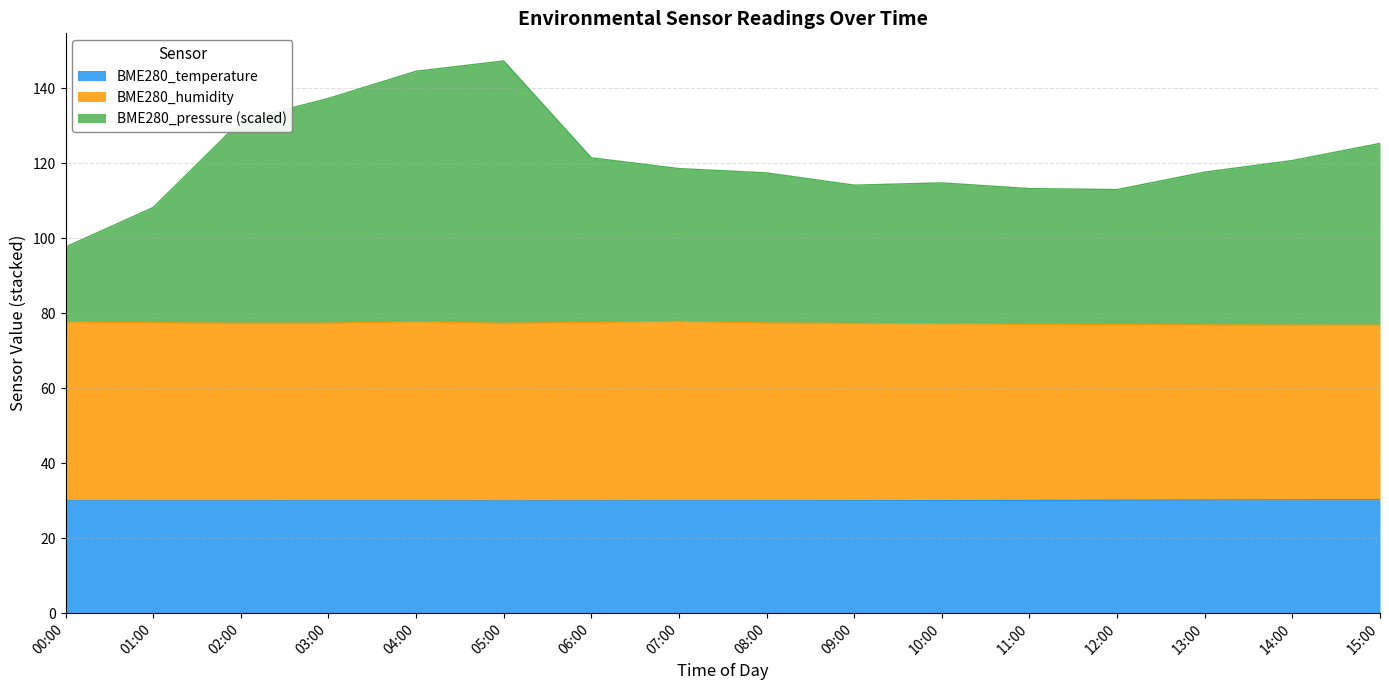

Where is BME280_pressure_norm nearest to the value 122?

06:00